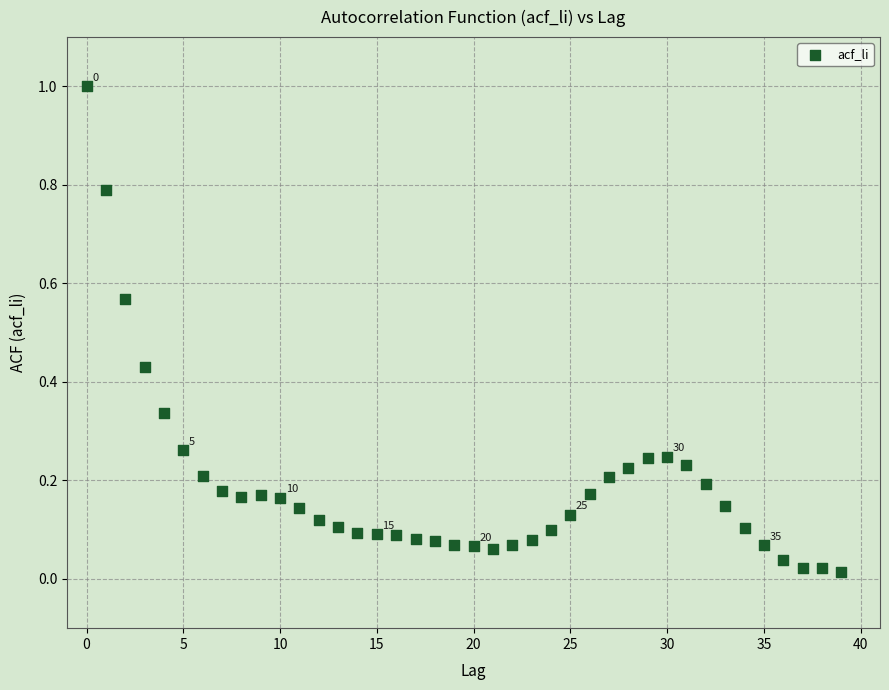

What is the range of Y values (max minus min)?

1.0